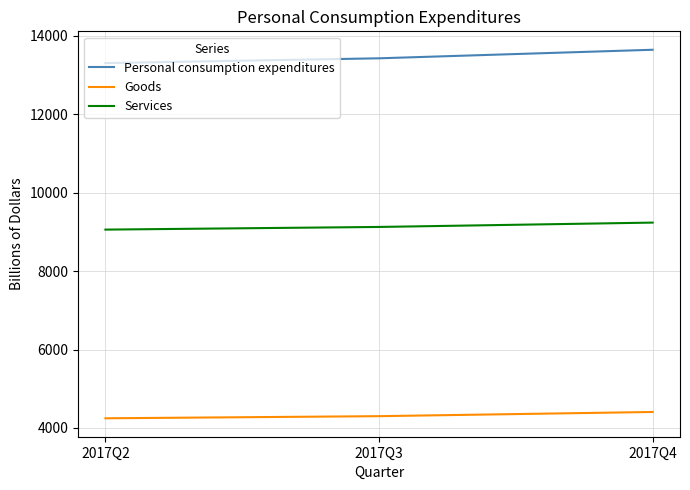

What are all the series names shown in the legend?

Personal consumption expenditures, Goods, Services